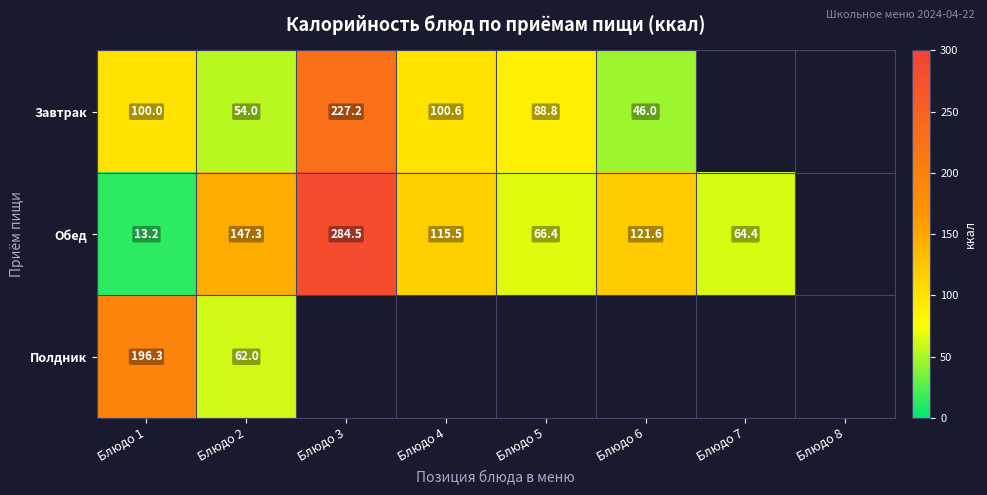

The Обед series shows 64.4 at Блюдо 7. True or false?

True